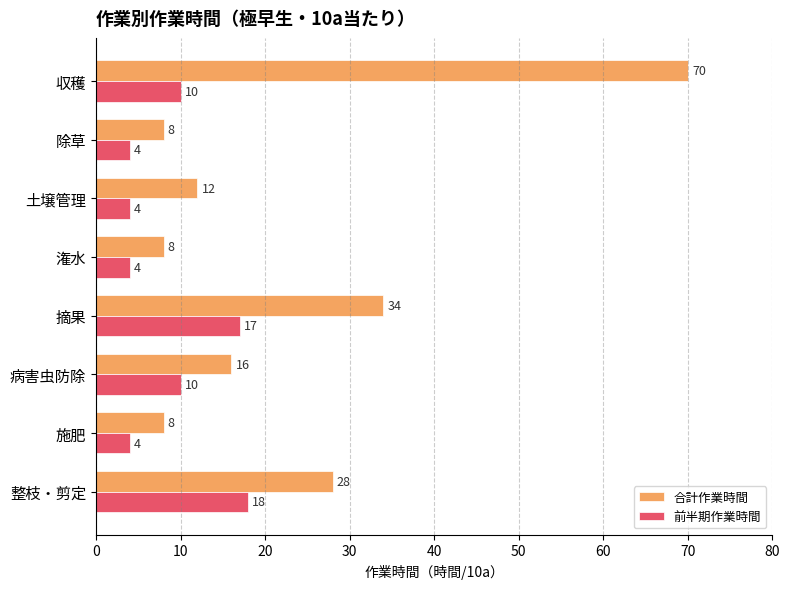

What is the spread (max minus min) of values at 除草?

4